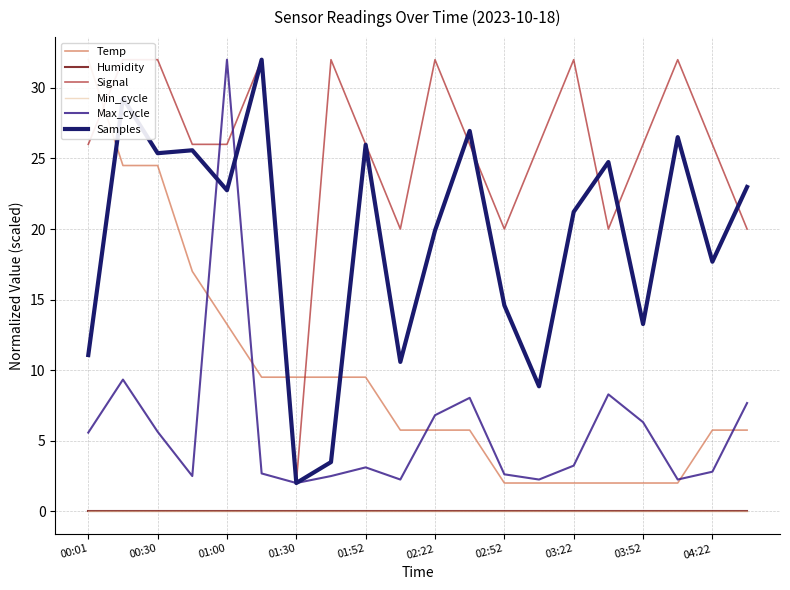

Reading right to left, what are all the values shown in this chart?

Temp: 5.8	5.8	2.0	2.0	2.0	2.0	2.0	2.0	5.8	5.8	5.8	9.5	9.5	9.5	9.5	13.3	17.0	24.5	24.5	32.0
Humidity: -0.0	-0.0	-0.0	-0.0	-0.0	-0.0	-0.0	-0.0	-0.0	-0.0	-0.0	-0.0	-0.0	-0.0	-0.0	-0.0	-0.0	-0.0	-0.0	-0.0
Signal: 20.0	26.0	32.0	26.0	20.0	32.0	26.0	20.0	26.0	32.0	20.0	26.0	32.0	2.0	32.0	26.0	26.0	32.0	32.0	26.0
Min_cycle: 0.0	0.0	0.0	0.0	0.0	0.0	0.0	0.0	0.0	0.0	0.0	0.0	0.0	0.0	0.0	0.0	0.0	0.0	0.0	0.0
Max_cycle: 7.7	2.8	2.2	6.3	8.3	3.2	2.2	2.6	8.0	6.8	2.2	3.1	2.5	2.0	2.7	32.0	2.5	5.6	9.3	5.6
Samples: 23.0	17.7	26.5	13.3	24.7	21.2	8.9	14.6	27.0	19.9	10.6	26.0	3.5	2.0	32.0	22.7	25.6	25.4	29.3	11.1